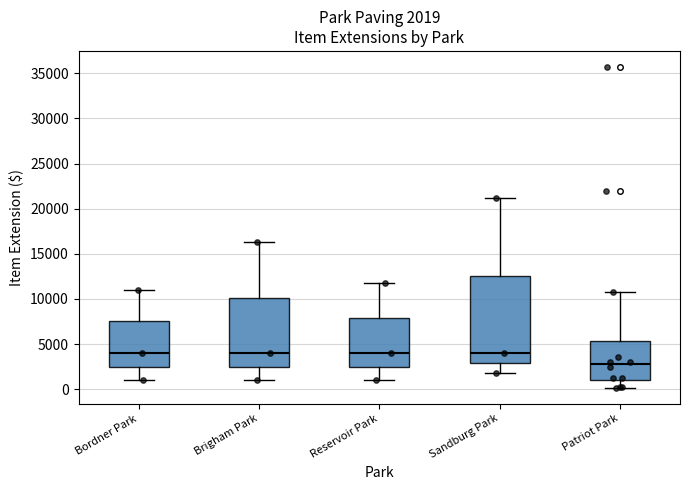

Which box is the tallest, from its lower edge to its upper edge?

Sandburg Park